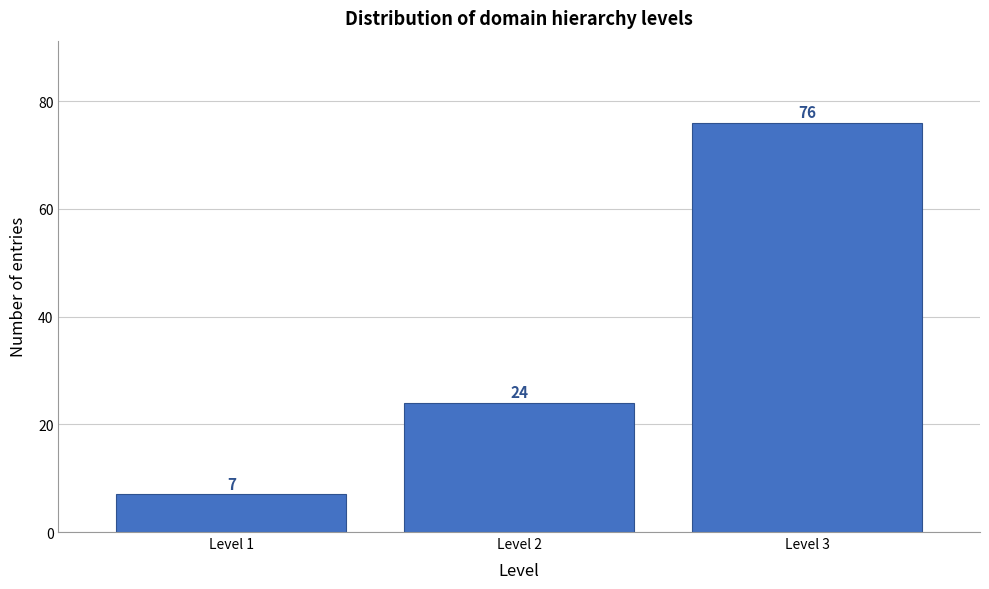

Reading right to left, transcribe all the data shown in this chart.

76	24	7